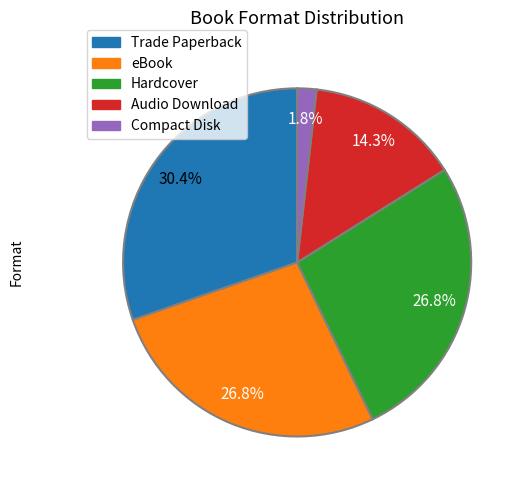

What is the ratio of the value at Trade Paperback to the value at Audio Download?

2.1